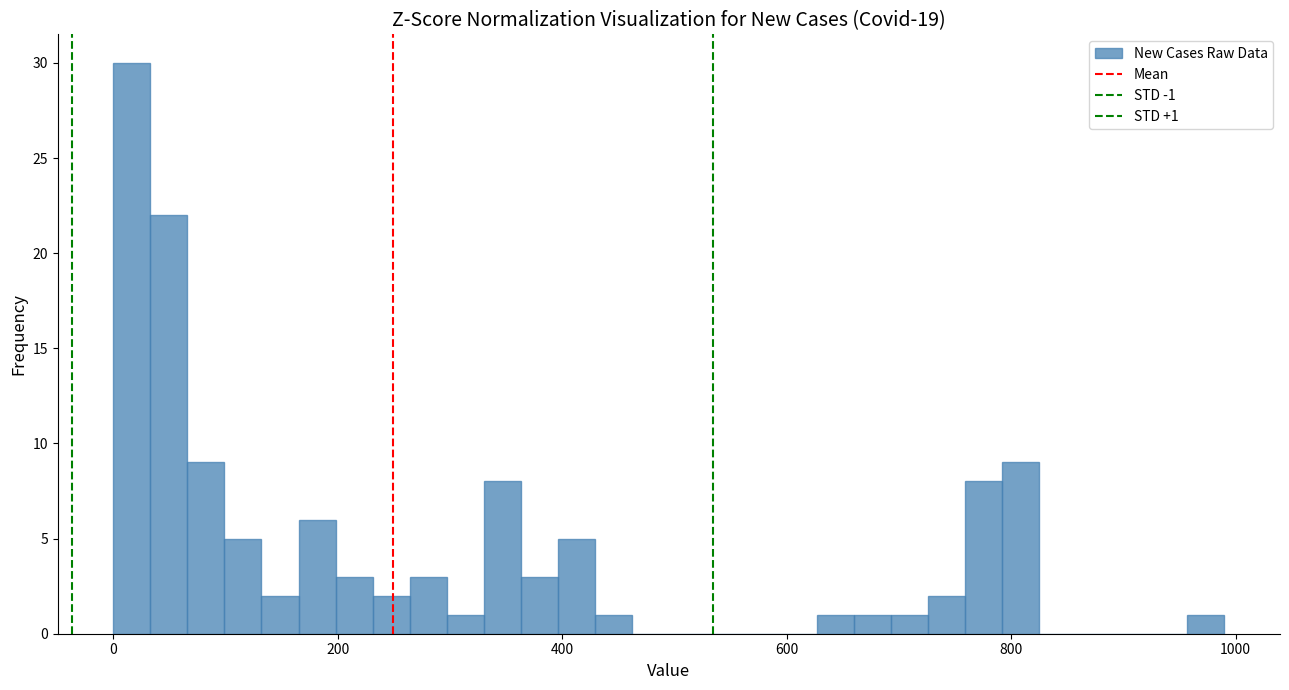

Around what value on the x-axis is the tallest bar? Give the approximate position of its centre, as read against the axis.

20